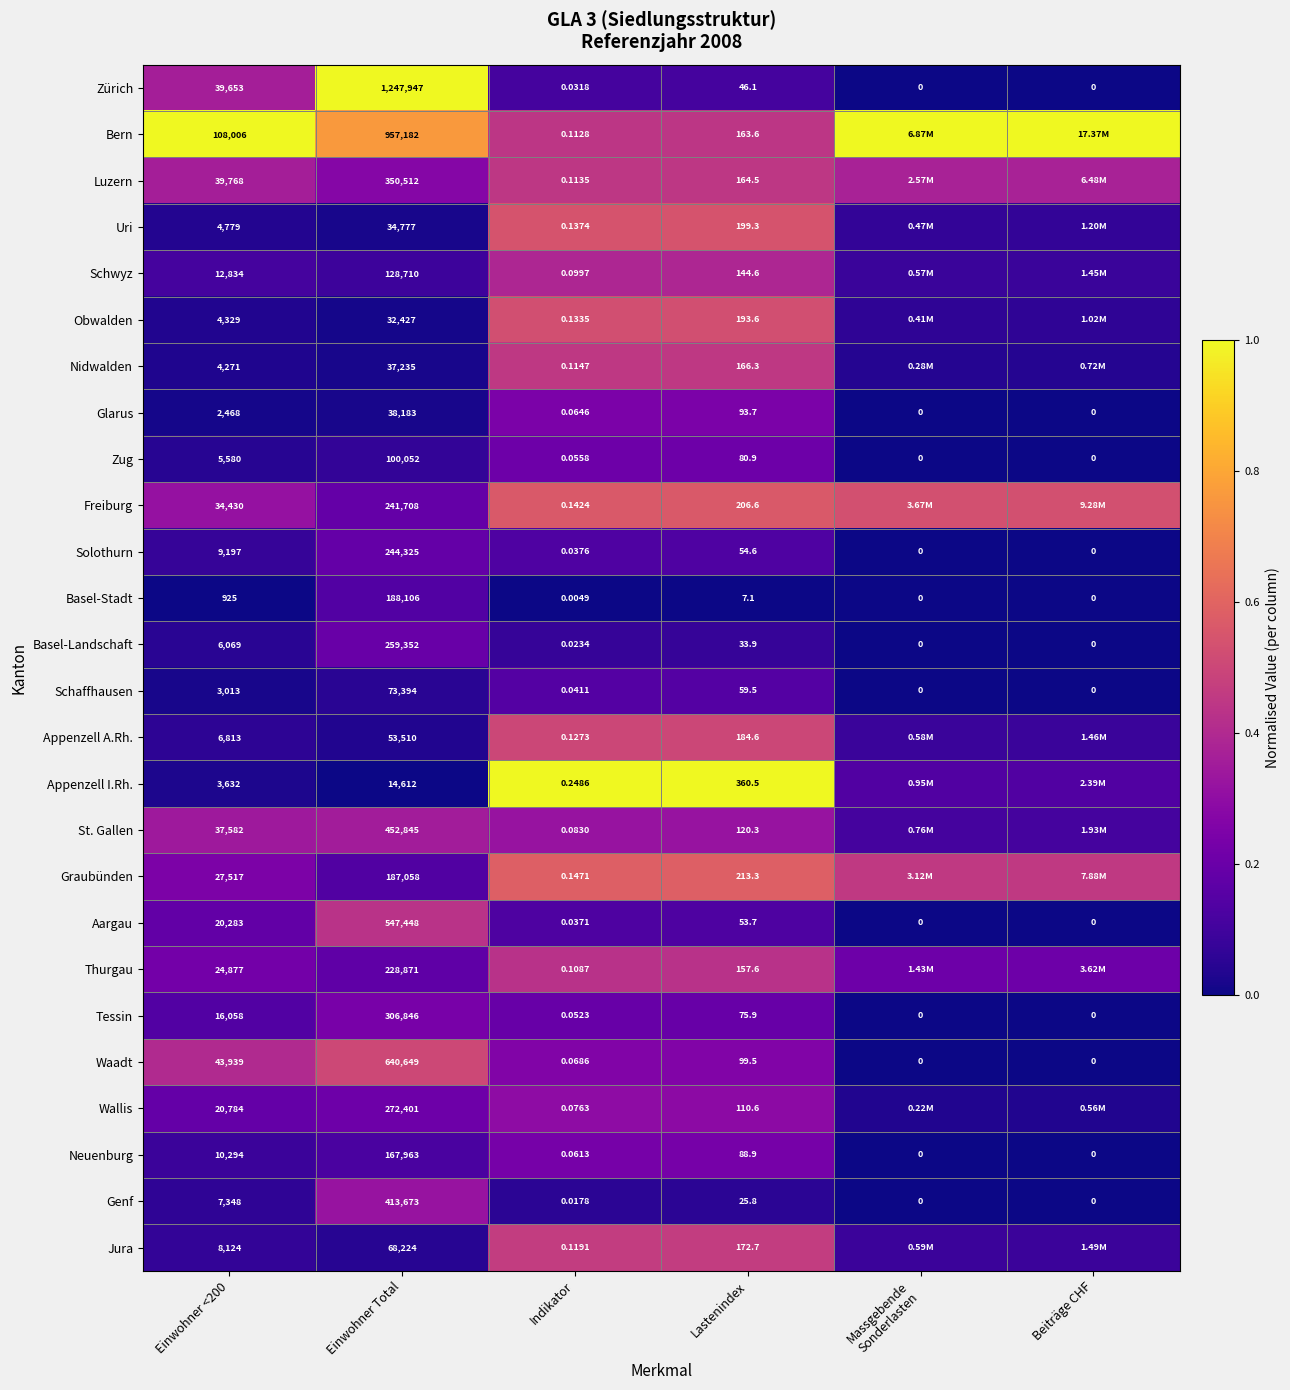

Which series changed the most between Einwohner <200 and Lastenindex?

Bern